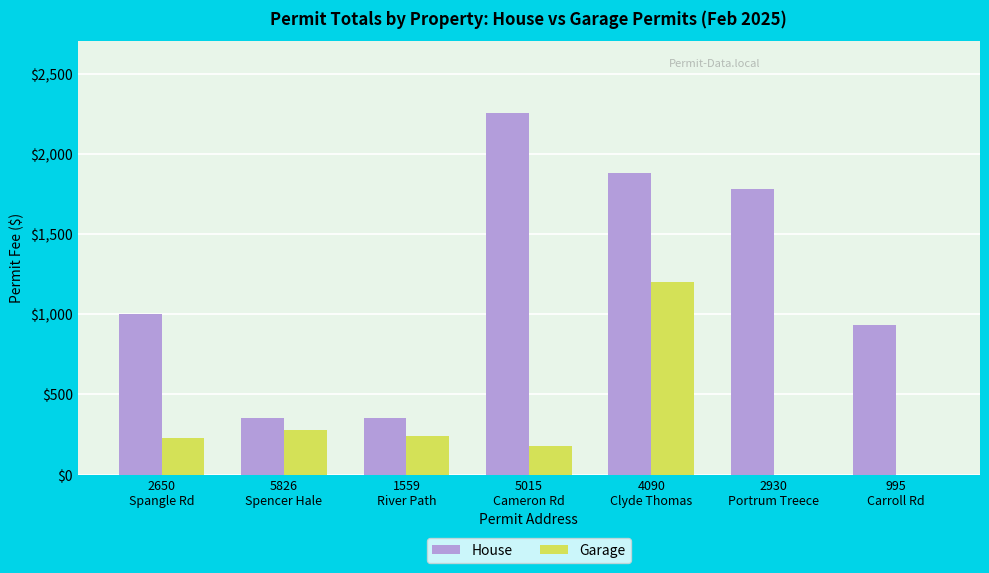

Does the chart contain stacked bars?

No